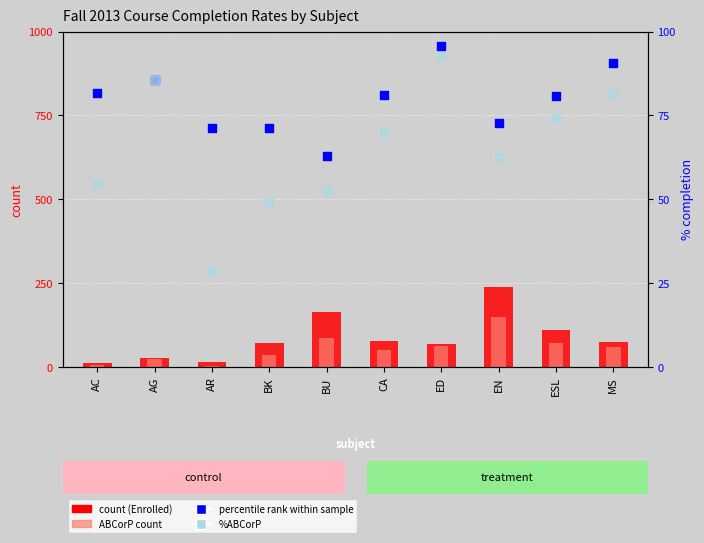

Which series has the largest total across all categories?

Enrolled (count)